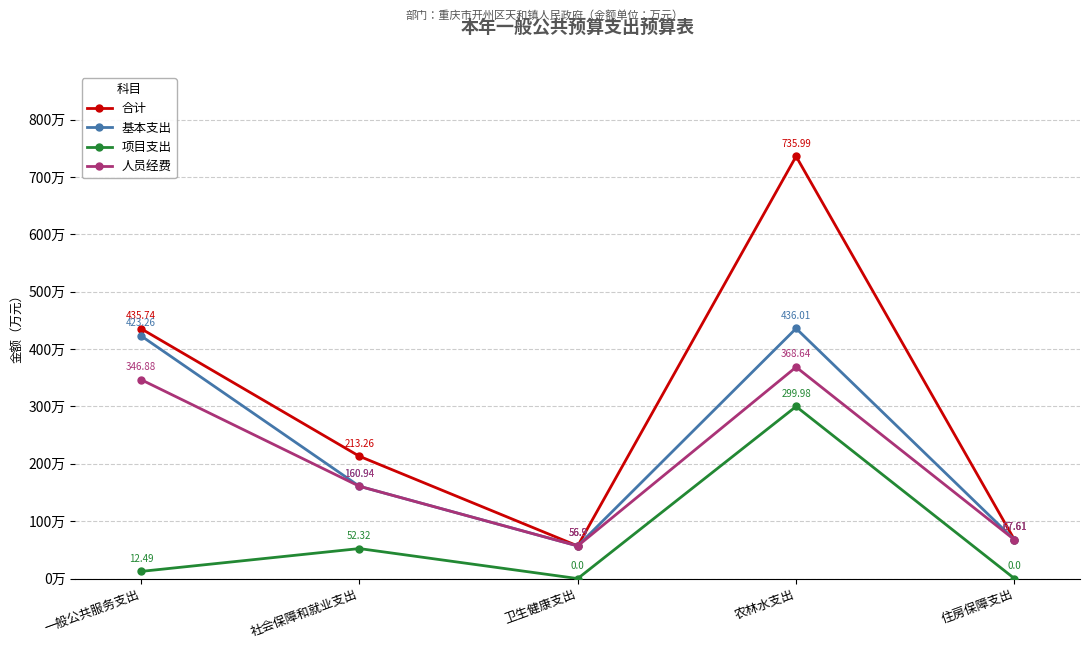

Does the chart display data point markers on the line(s)?

Yes